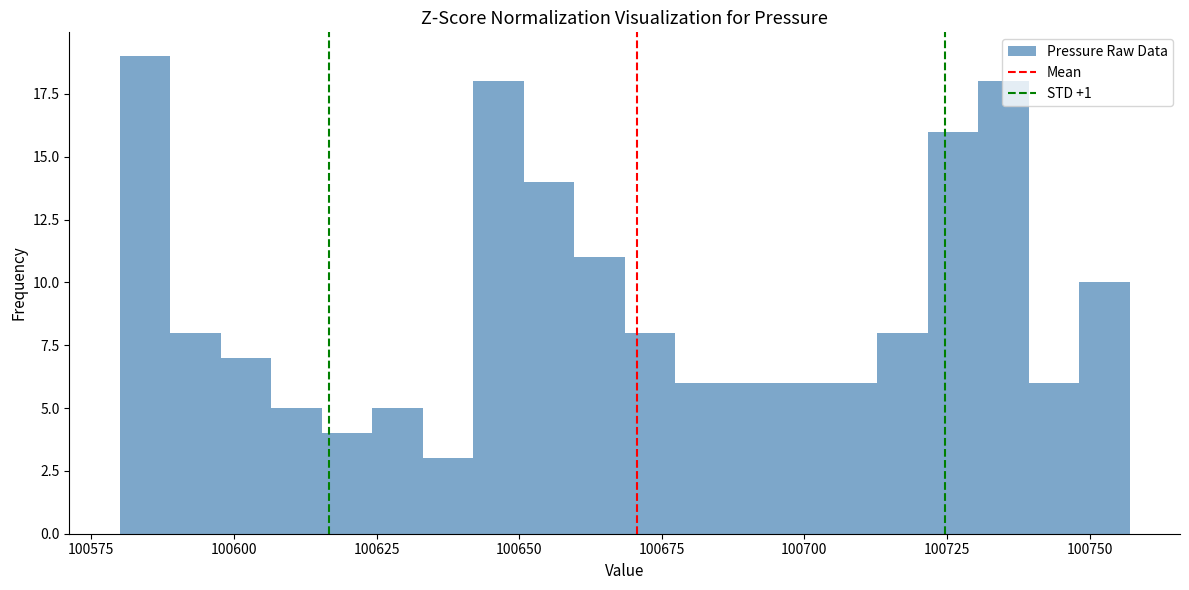

Read against the x-axis, roughly where is the centre of the tallest bar?

100585